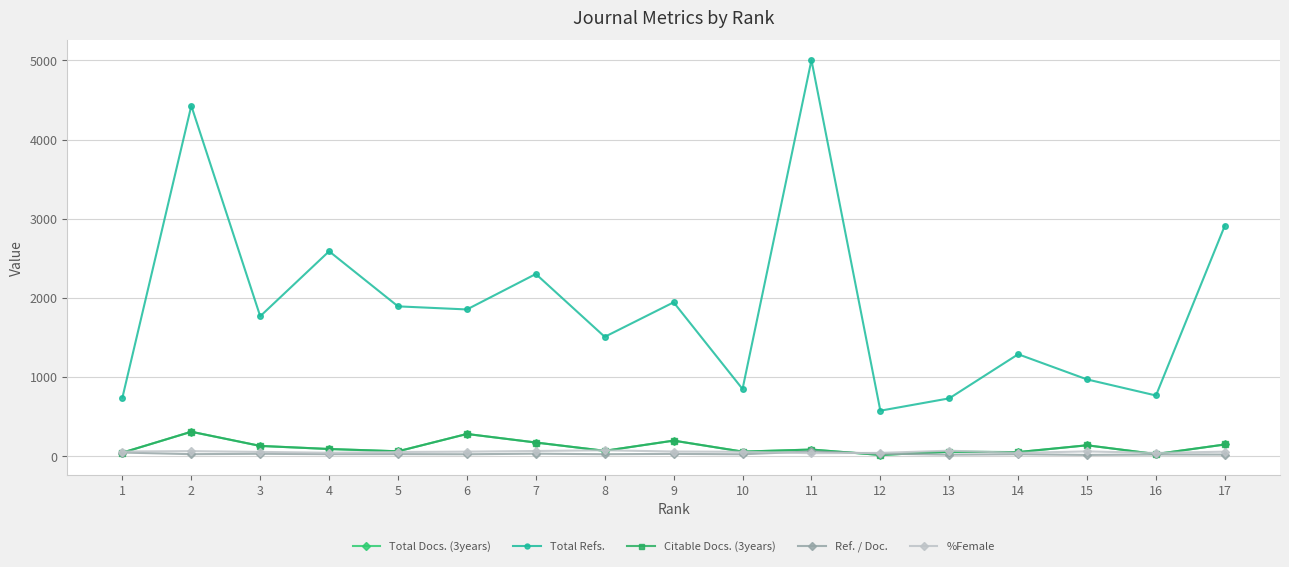

What is the total value across all series at 10?

1045.3